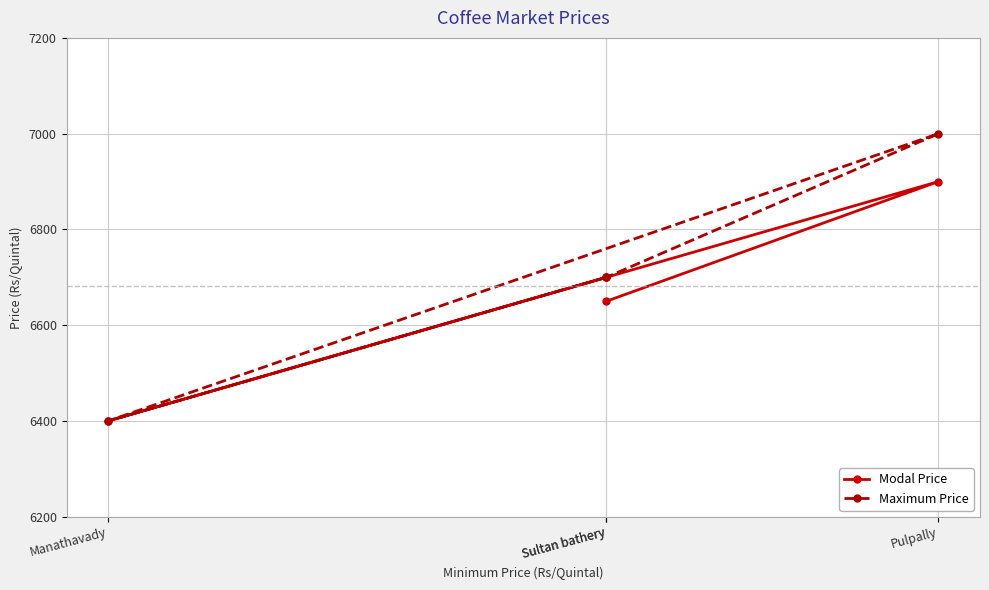

Reading right to left, what are all the values shown in this chart?

Modal Price: 6650	6900	6400	6700
Maximum Price: 6700	7000	6400	6700